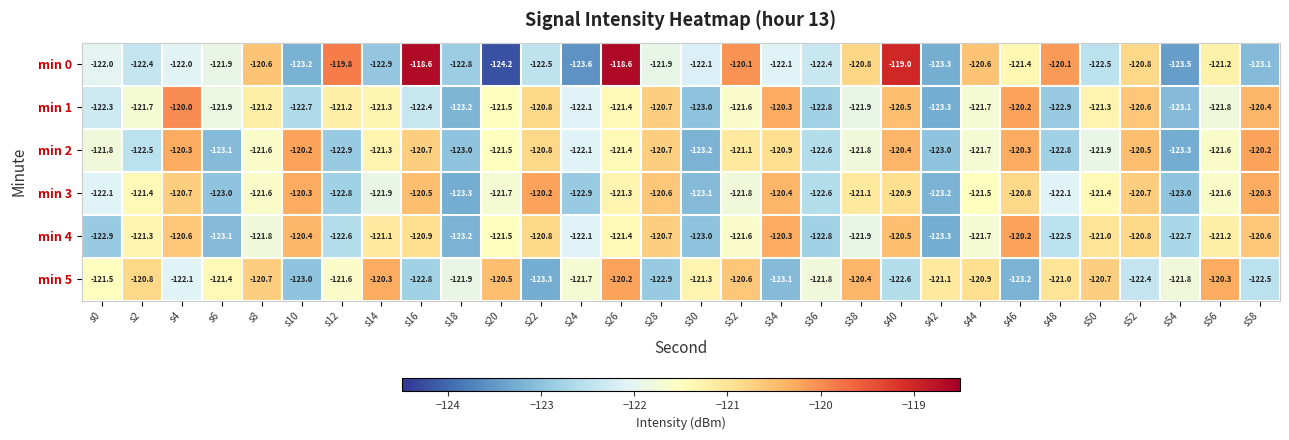

At which category is the sum across all series the highest?

s40